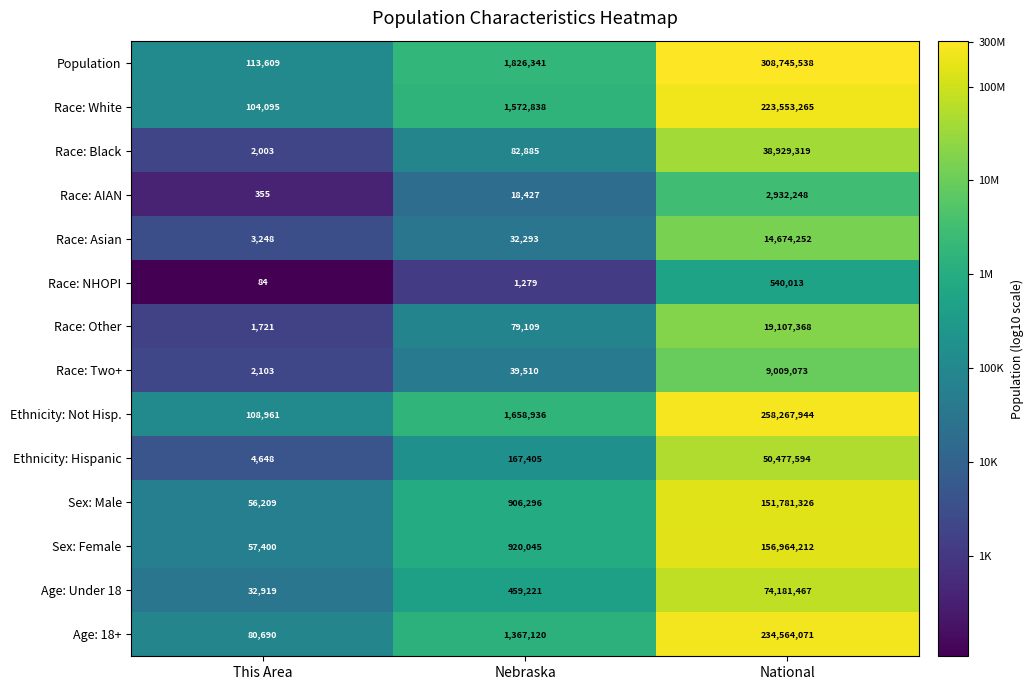

Which series has the largest total across all categories?

Population